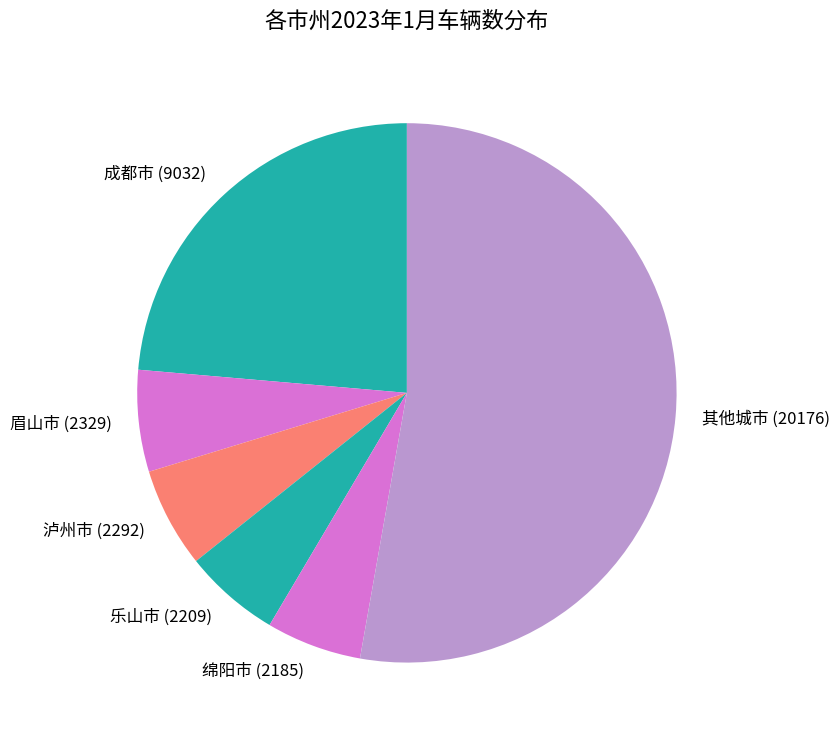

Is the sum of 乐山市 (2209) and 泸州市 (2292) greater than half?

No